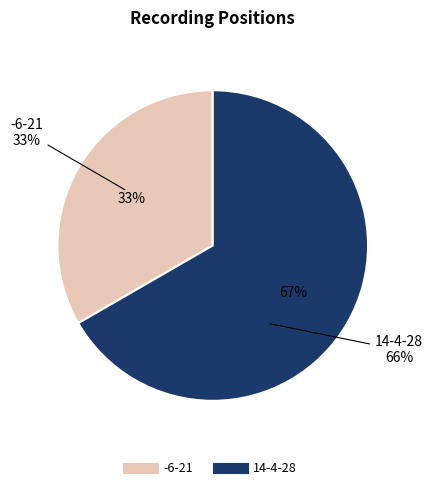

To the nearest percent, what is the difference between the -6-21 and 14-4-28 slice percentages?

33%